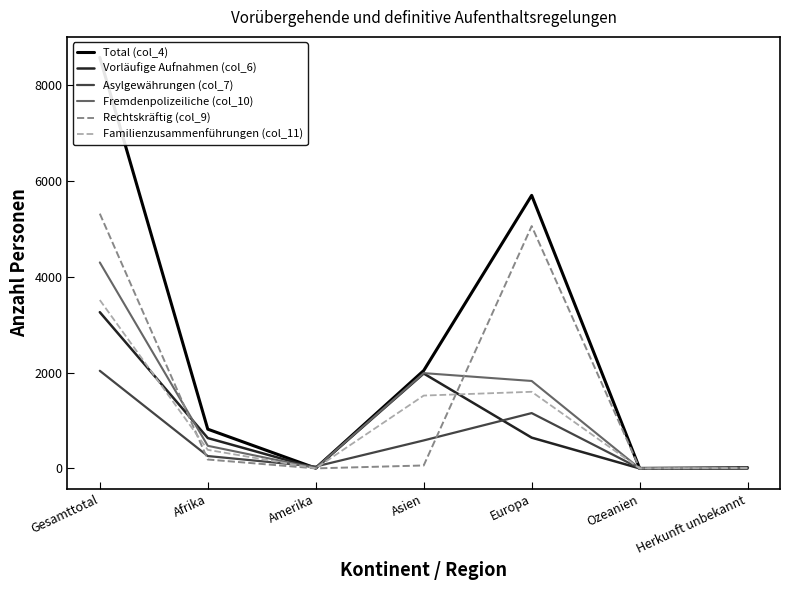

At which category is the sum across all series the highest?

Gesamttotal